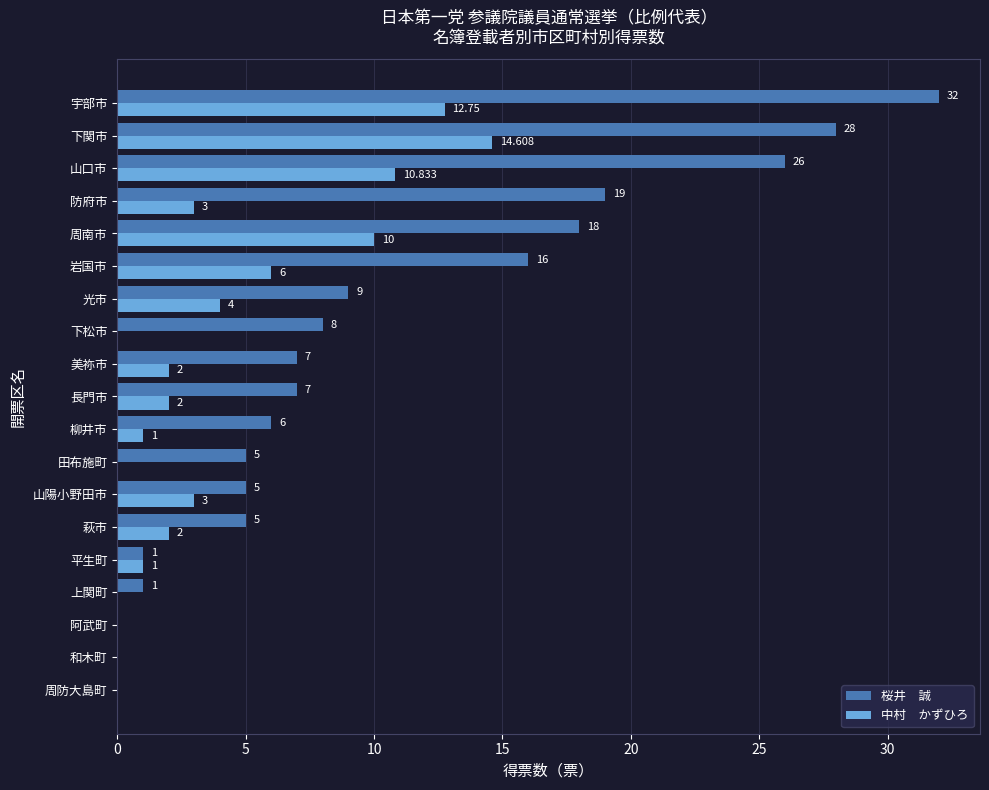

At which category is the sum across all series the highest?

宇部市